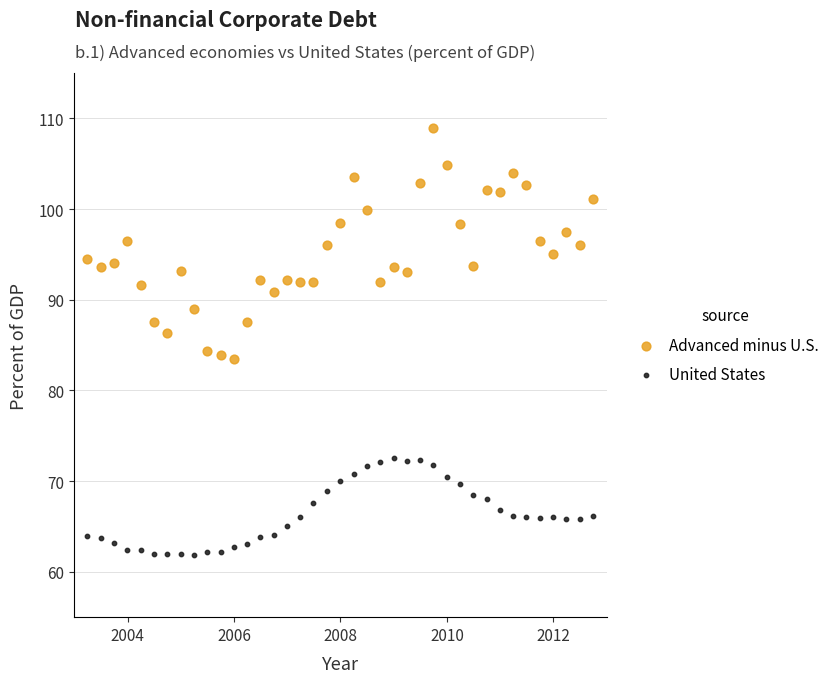

Which series contains the highest Y value?

Advanced minus U.S.